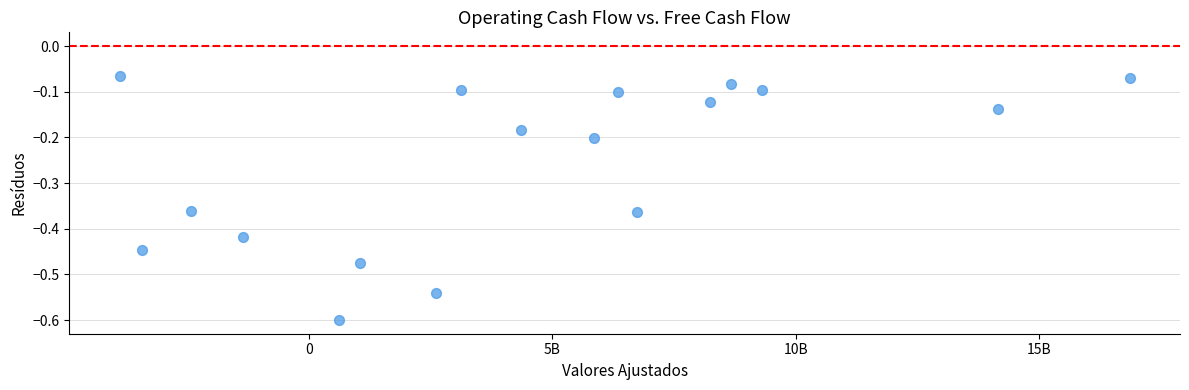

What is the range of Y values (max minus min)?

0.5